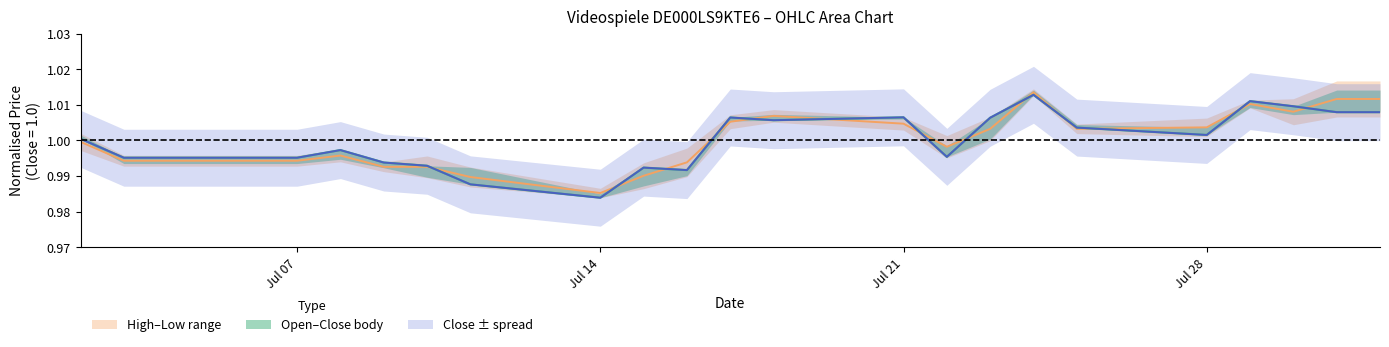

At how many categories does at least one series exceed 0?

23